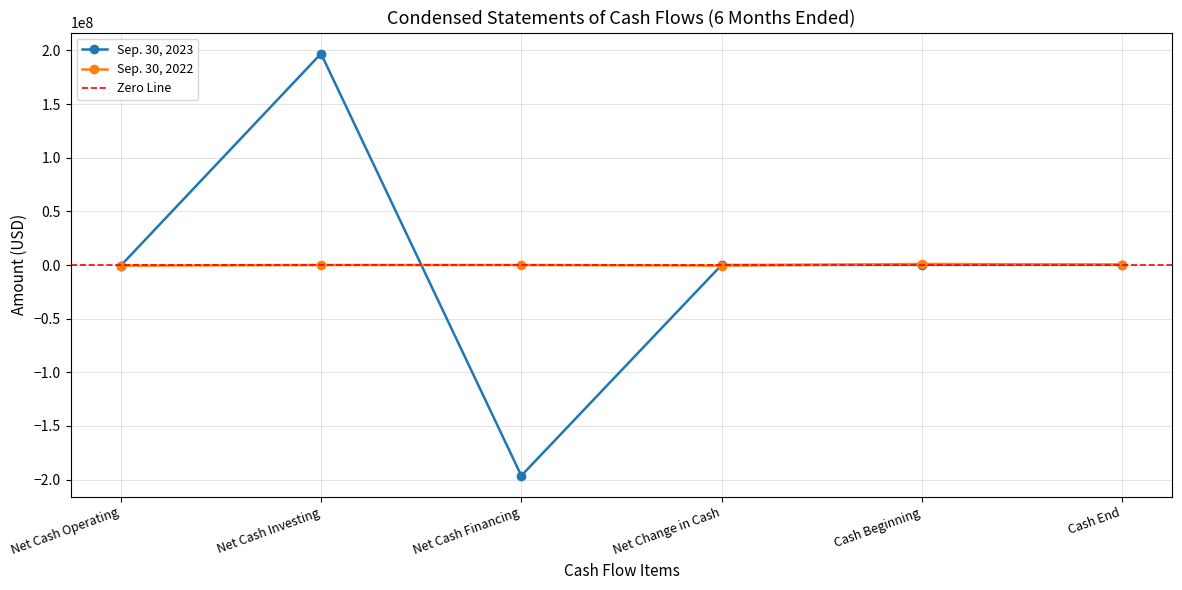

The Sep. 30, 2023 series shows 102628 at Cash End. True or false?

True